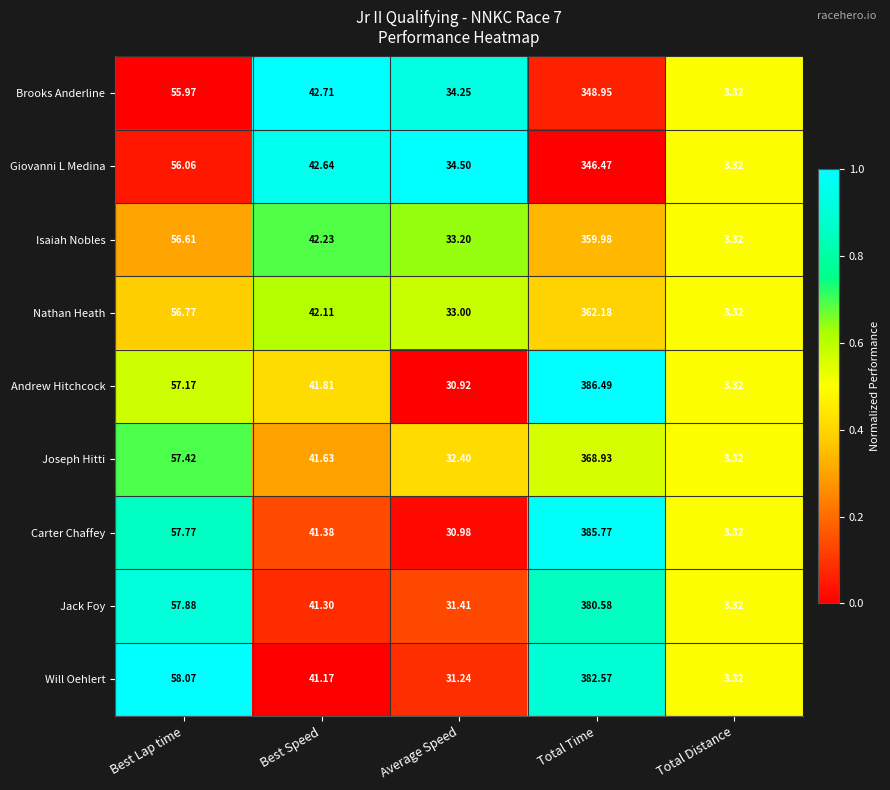

Between Best Speed and Average Speed, which series saw the biggest shift?

Andrew Hitchcock